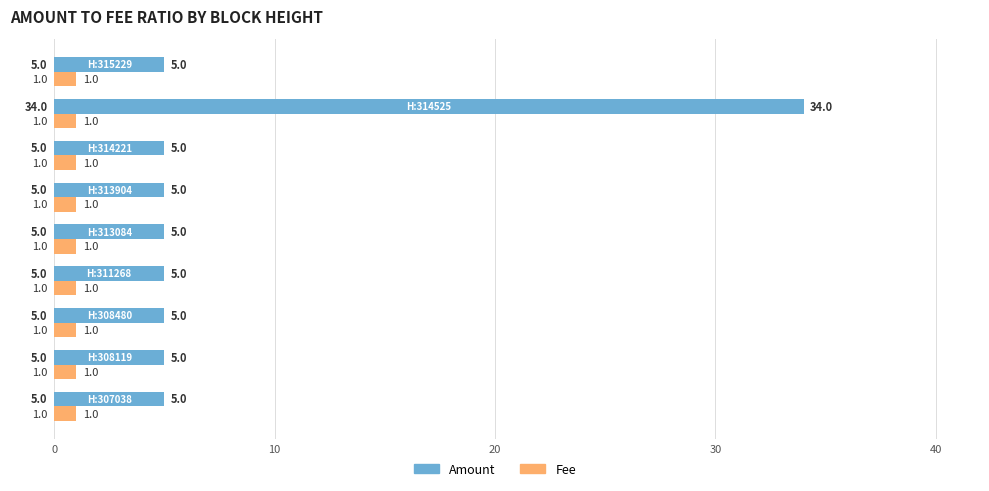

List the series in order of their peak value, highest first.

Amount, Fee